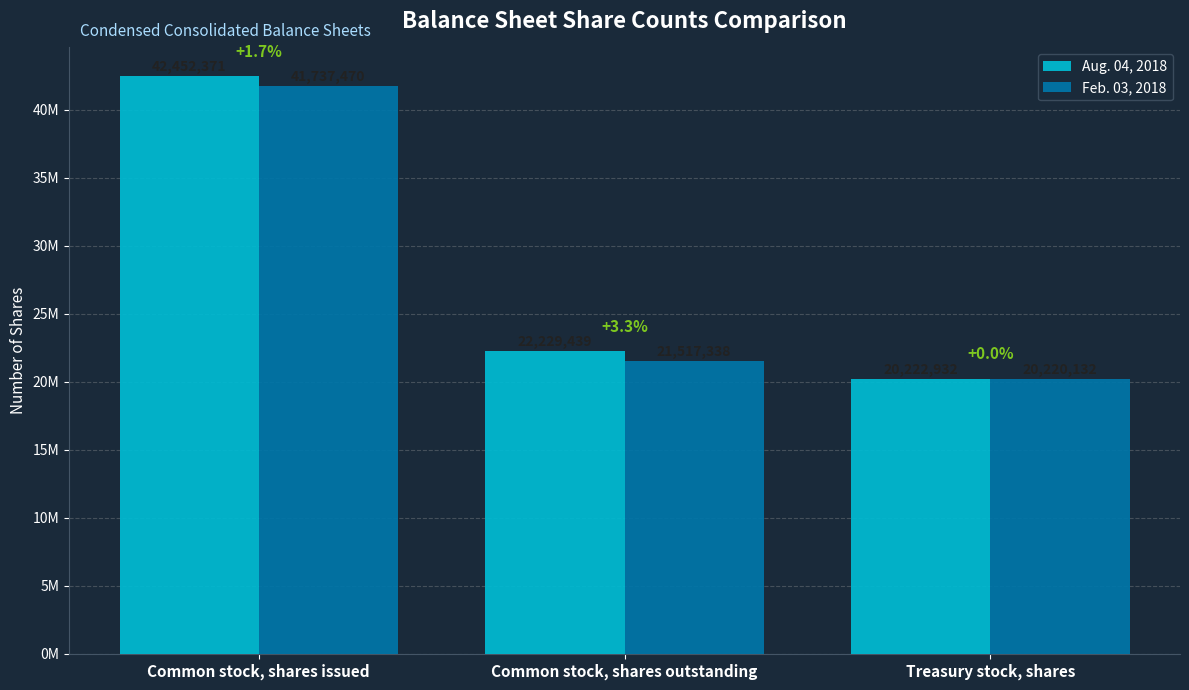

Which category has the highest value in the Aug. 04, 2018 series?

Common stock, shares issued